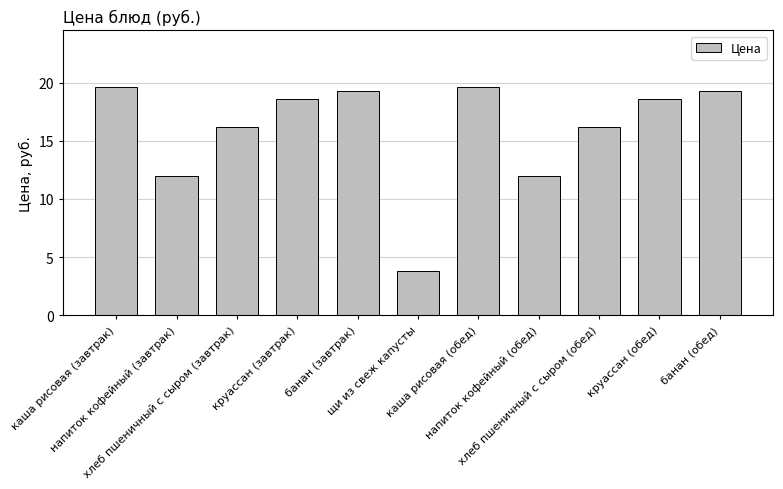

How many values are below 18?

5